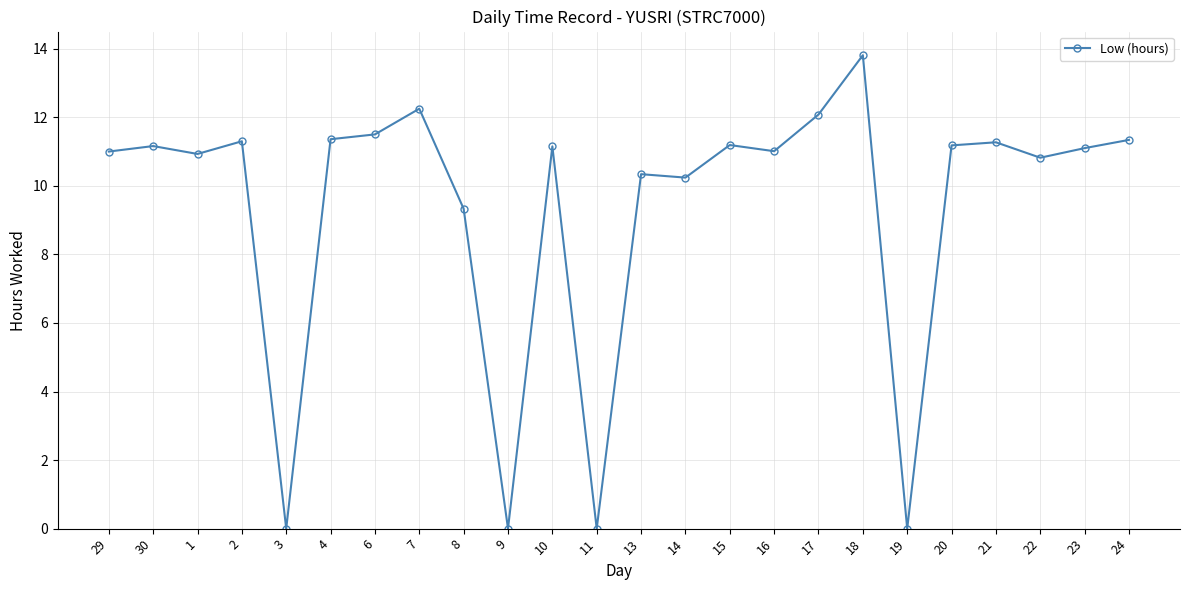

What is the average value?

9.3